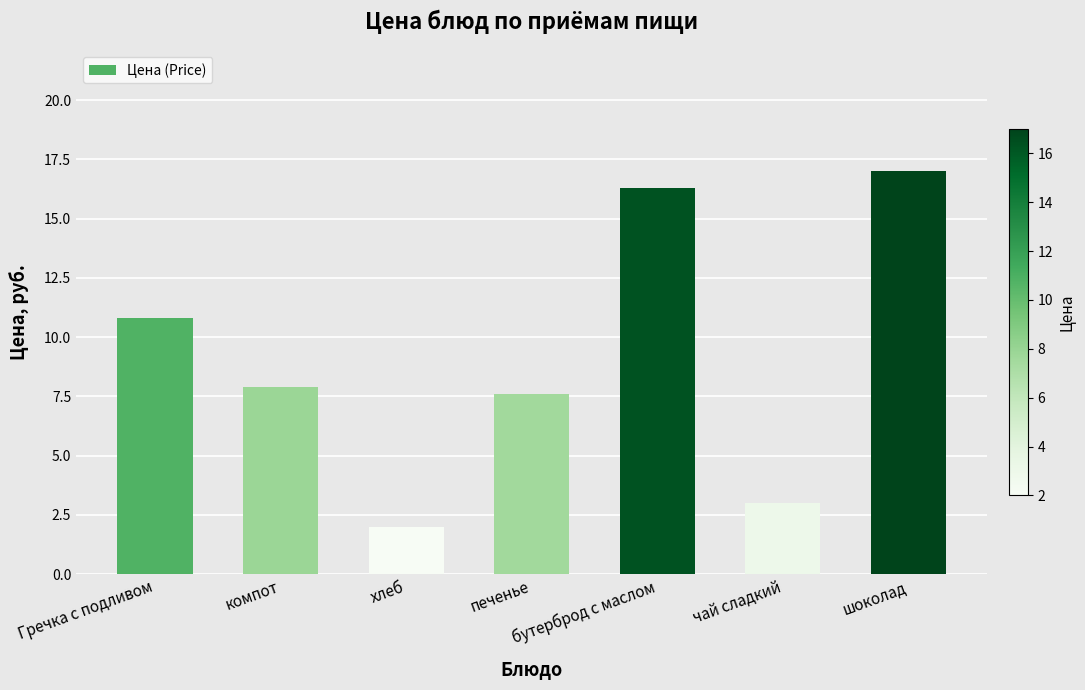

Reading left to right, transcribe all the data shown in this chart.

10.8	7.9	2.0	7.6	16.3	3.0	17.0